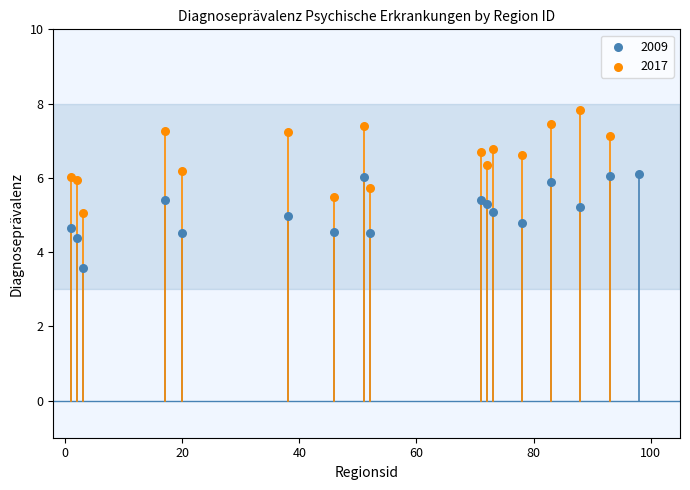

Which series contains the lowest Y value?

2009